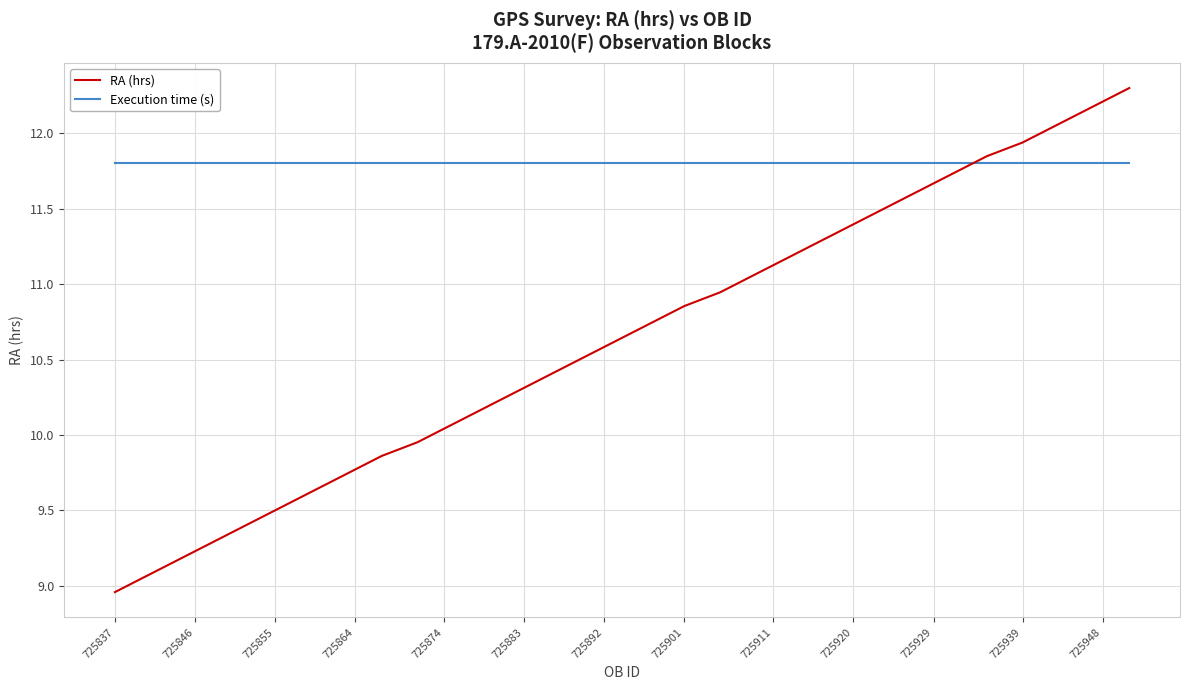

How many times do Execution time (s) and RA (hrs) cross each other?

1